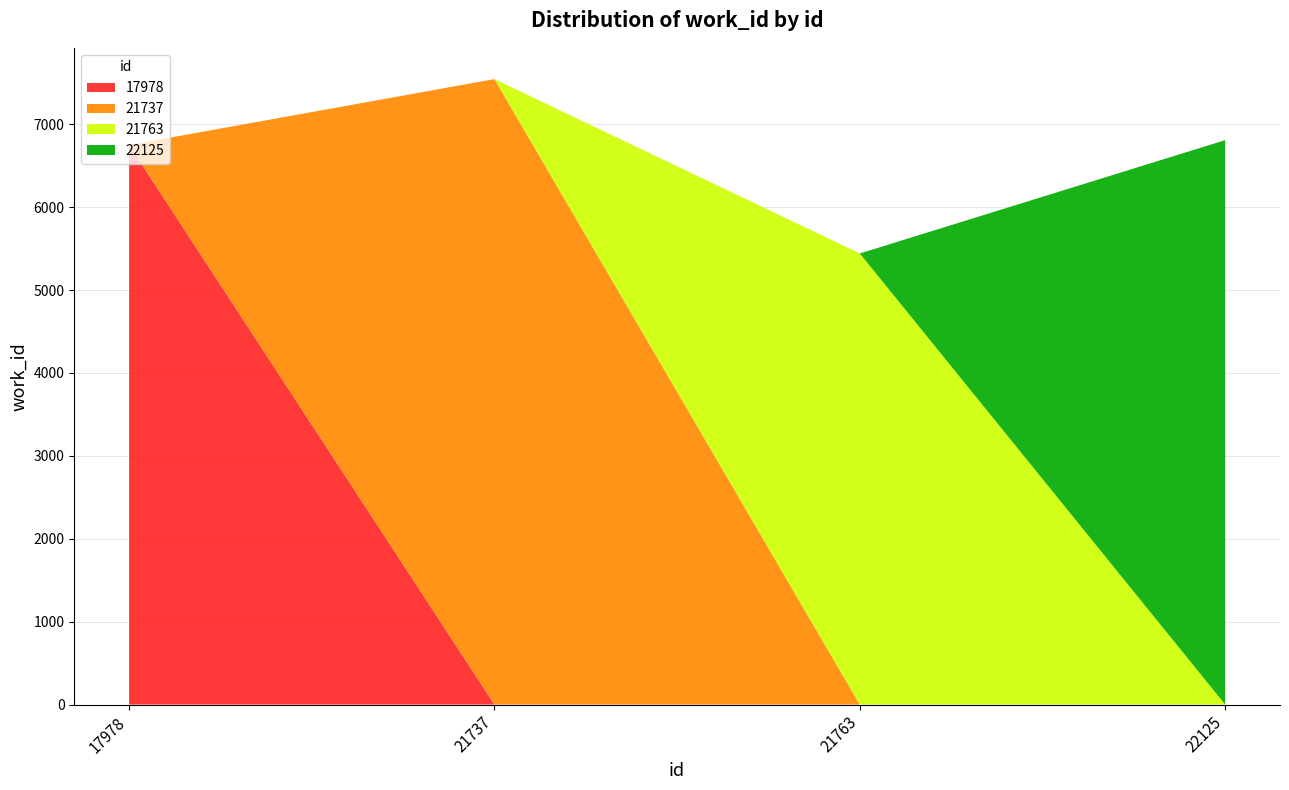

Reading left to right, transcribe all the data shown in this chart.

17978=6749	21737=7544	21763=5441	22125=6808